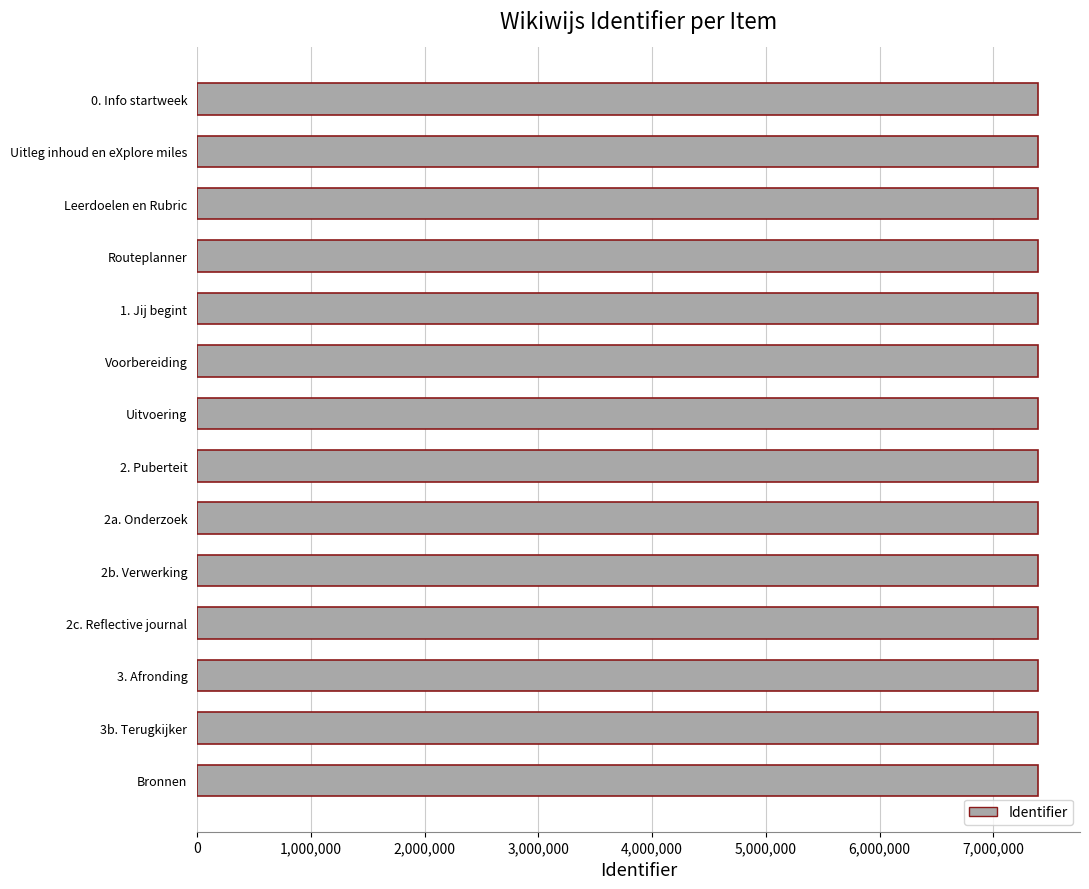

The value at Uitvoering is 7391553. True or false?

True